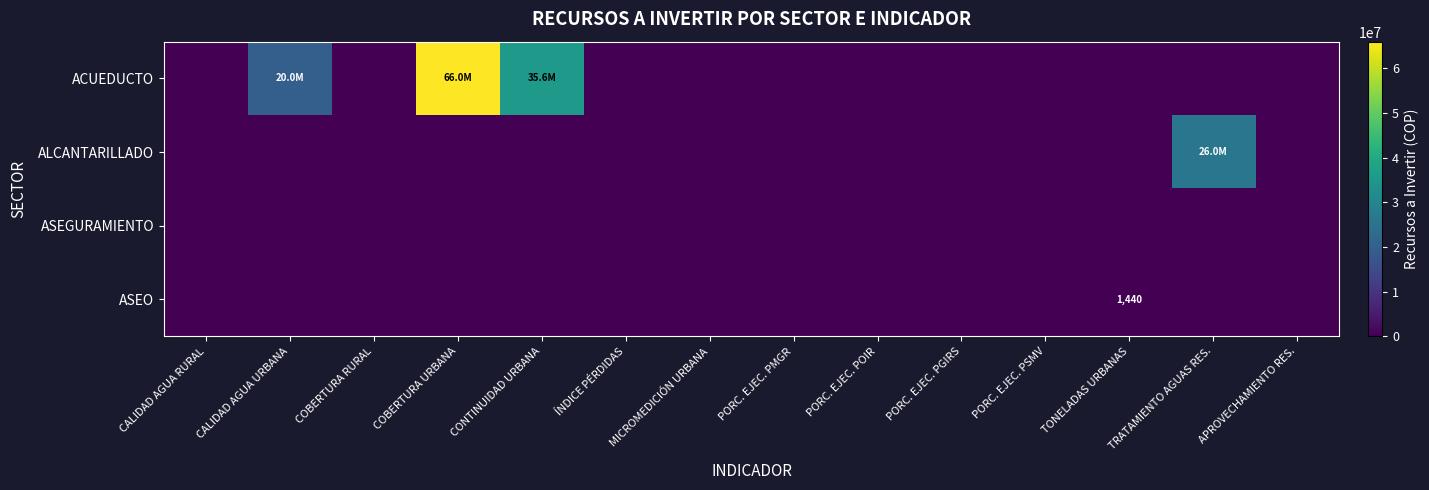

How many categories are shown in the chart?

14